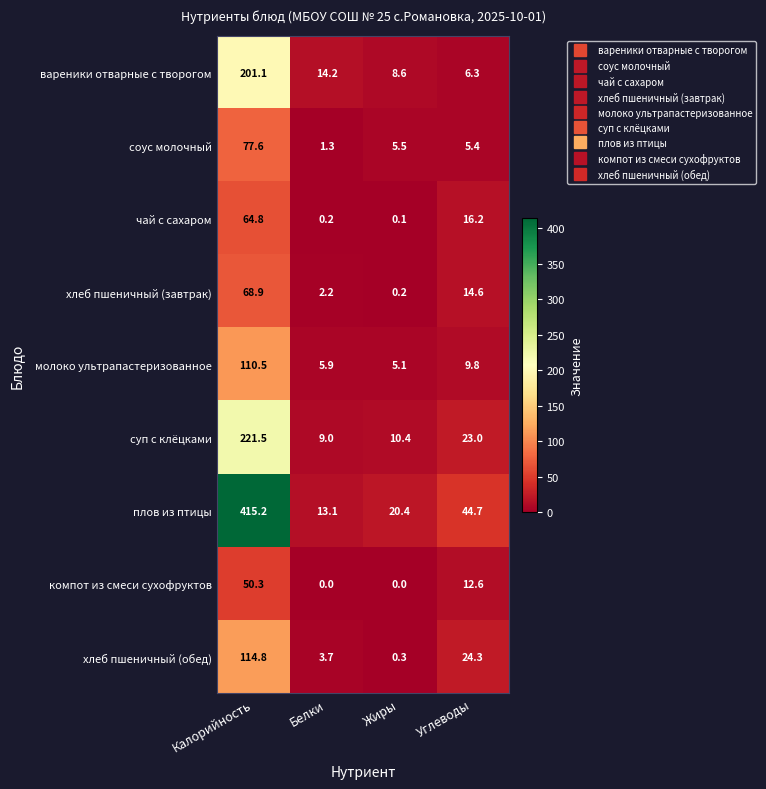

Which series has the widest spread of values?

плов из птицы